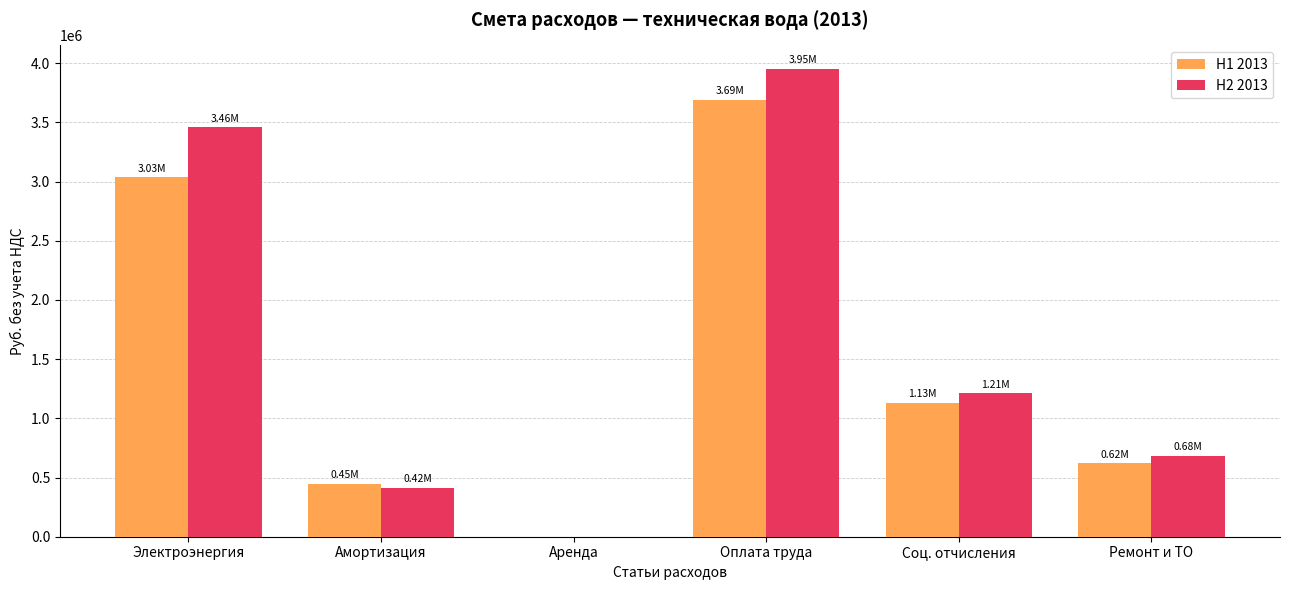

At which category is the sum across all series the highest?

Оплата труда